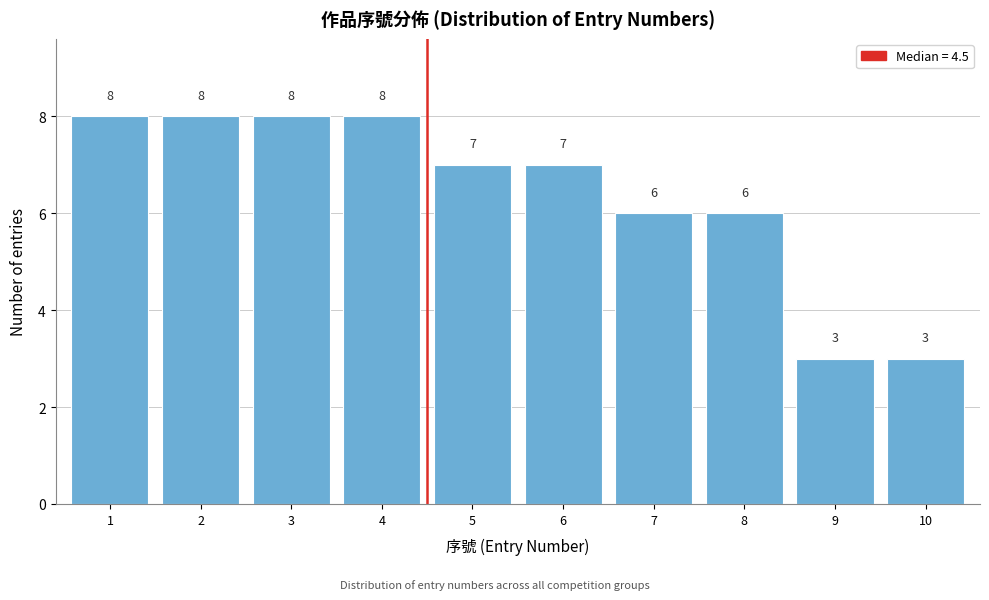

Reading right to left, list all the values displayed in this chart.

3	3	6	6	7	7	8	8	8	8